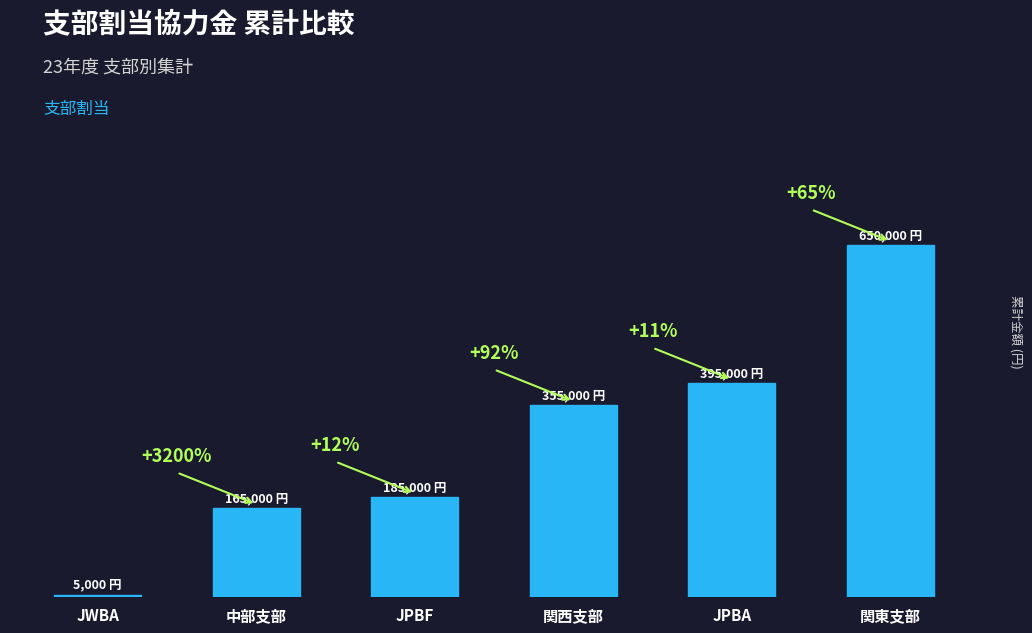

Are the bars horizontal?

No